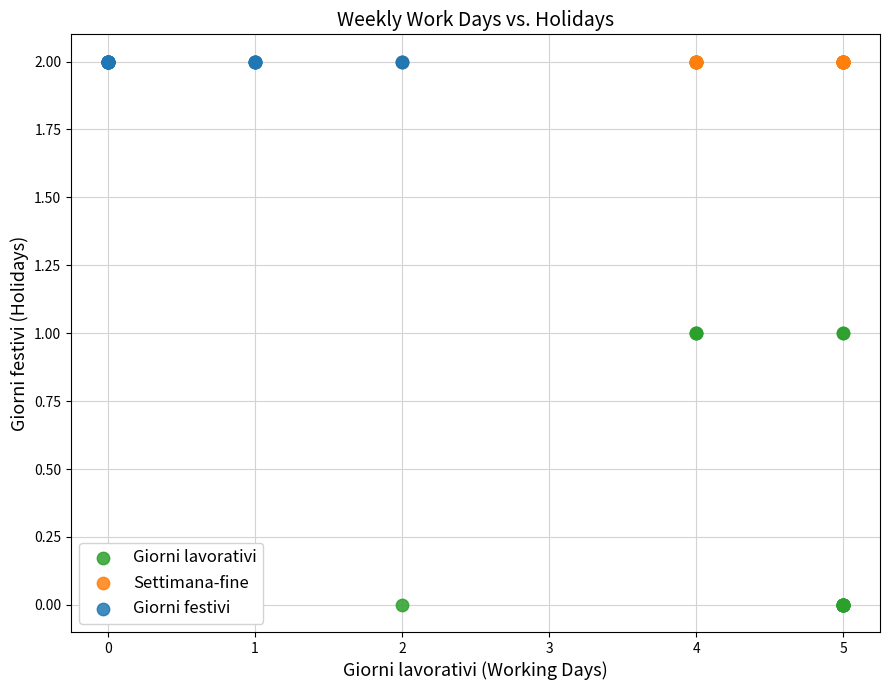

Which series contains the lowest Y value?

Giorni lavorativi